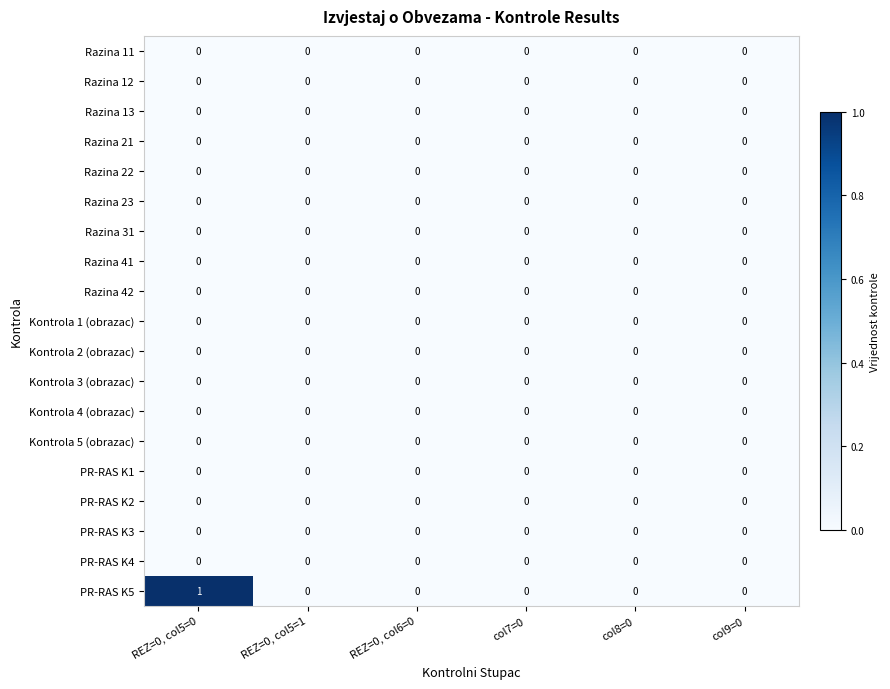

The value of PR-RAS K2 at col8=0 is 0. True or false?

True